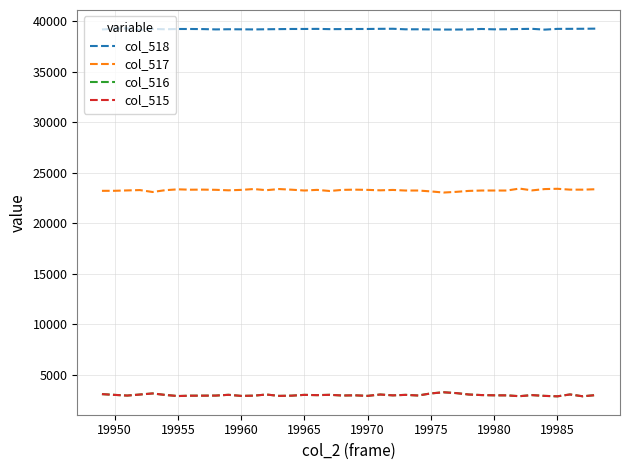

True or false: col_515 and col_517 intersect in this chart.

False